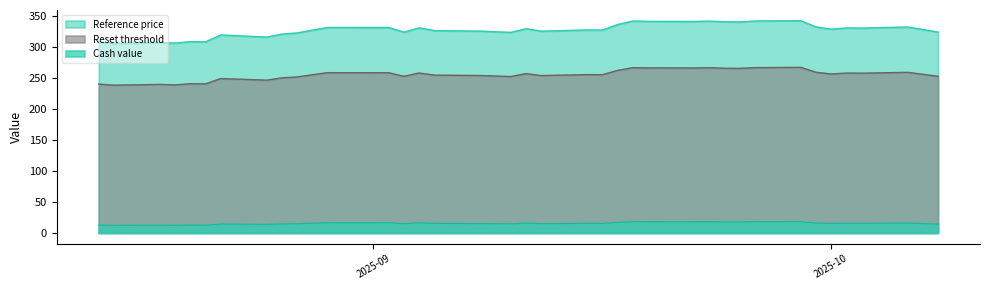

Is it true that Reference price equals 306.1 at 2025-08-19?

True